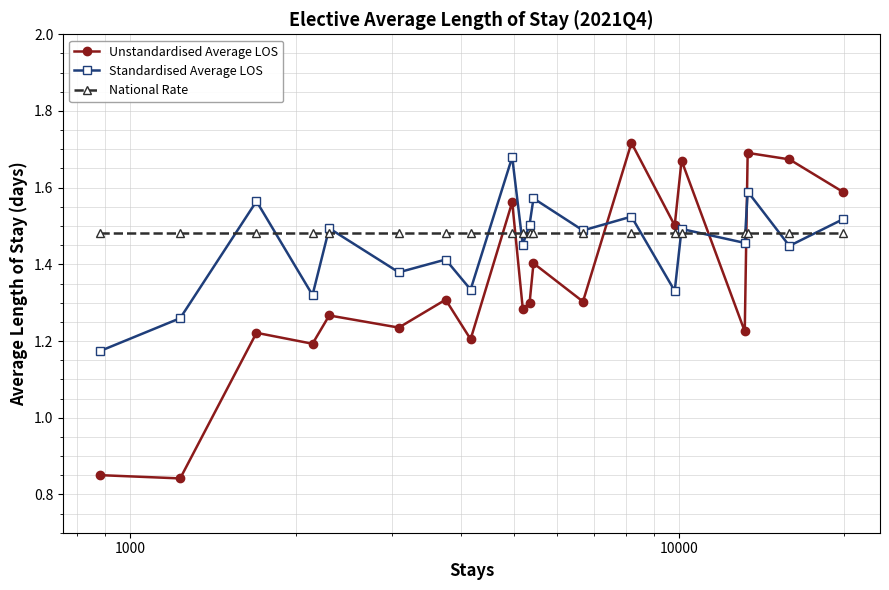

True or false: Unstandardised Average LOS has more than 1 interior local peaks.

True